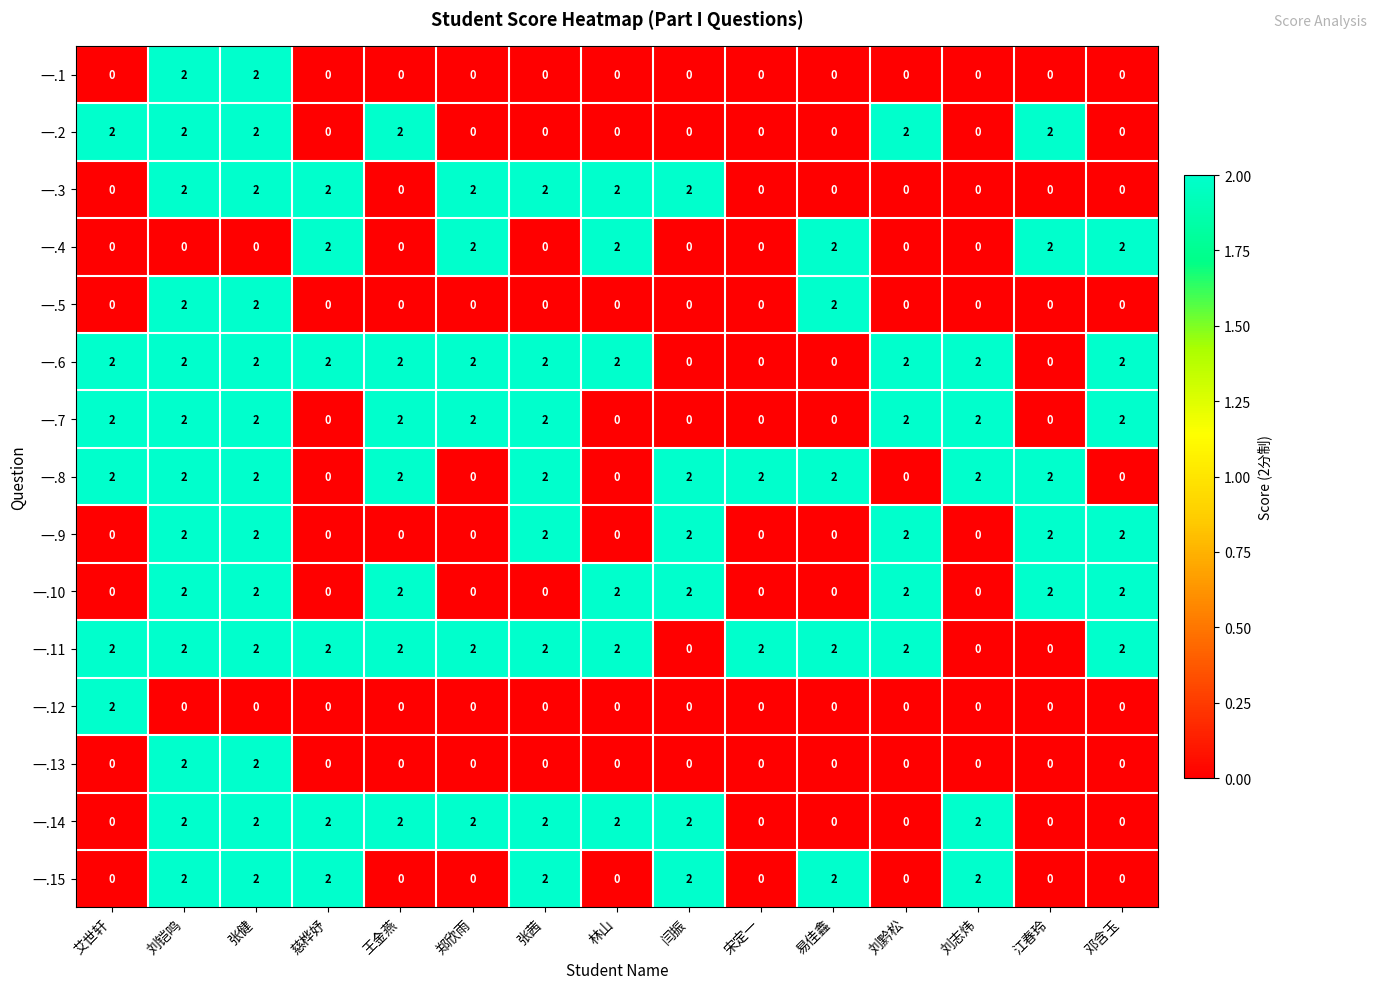

What is the sum of all 一.1 values?

4